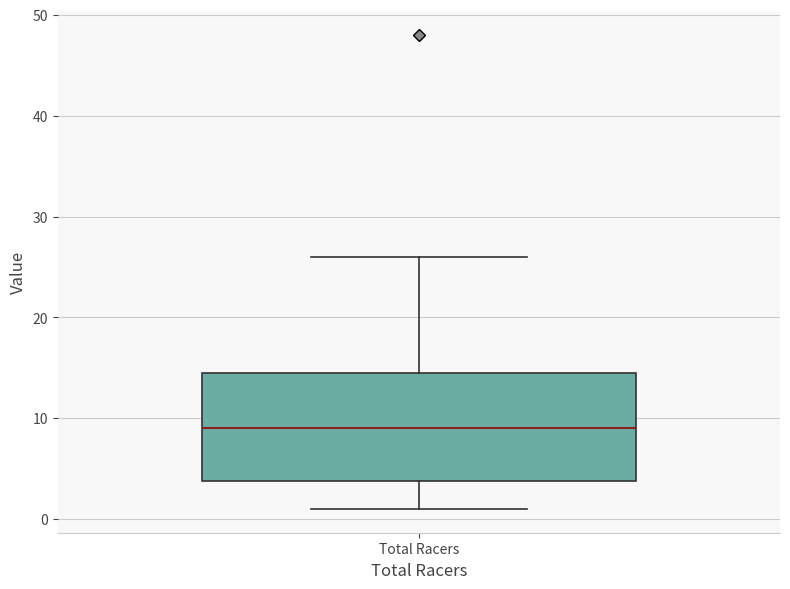

Where does the lower whisker of the box for Total Racers end on the y-axis? The values are not printed on the chart, so give them approximately, as read against the axis.

1